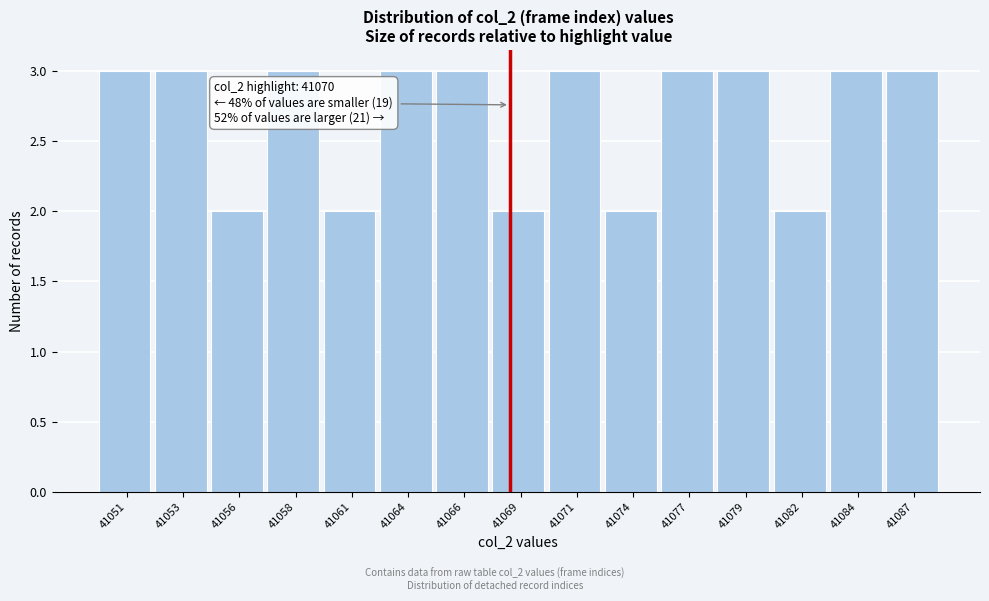

Reading left to right, extract all data points from this chart.

41051=3	41053=3	41056=2	41058=3	41061=2	41064=3	41066=3	41069=2	41071=3	41074=2	41077=3	41079=3	41082=2	41084=3	41087=3